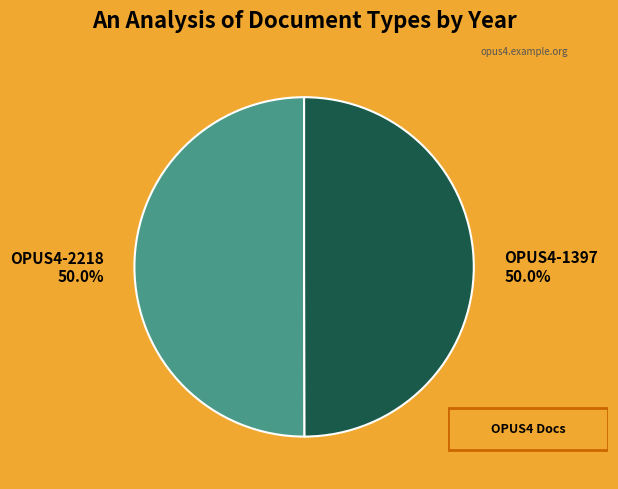

What percentage is the OPUS4-2218 slice, to the nearest percent?

50%